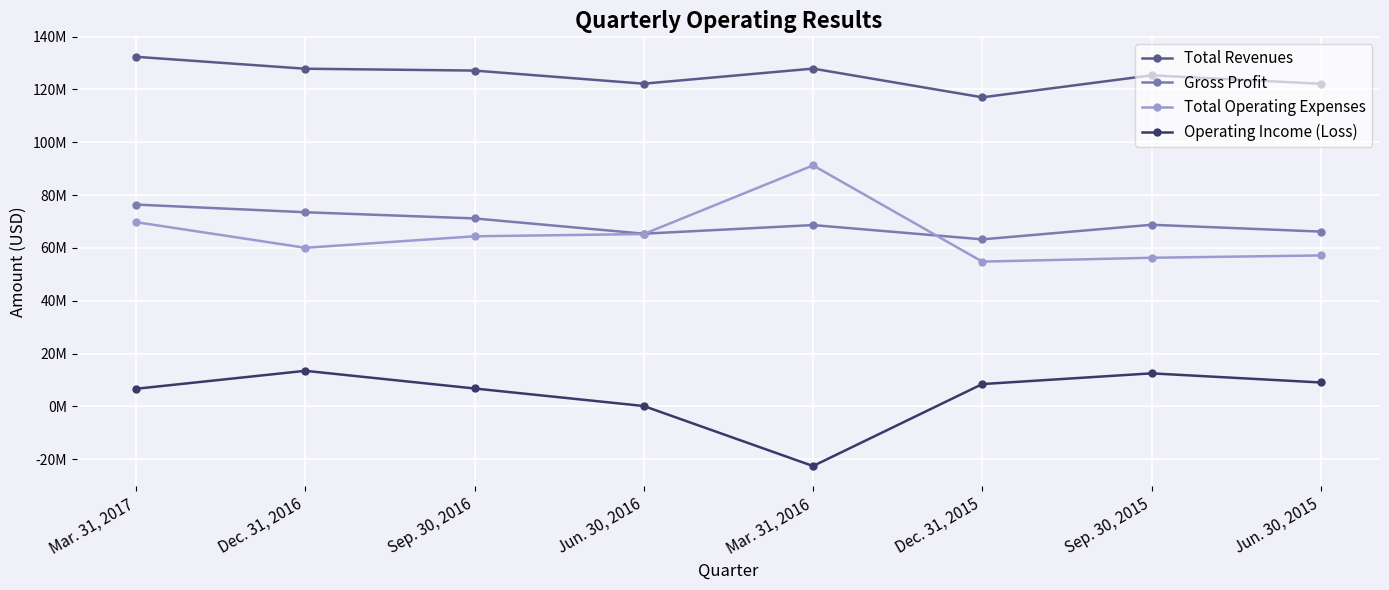

Between Sep. 30, 2016 and Sep. 30, 2015, which series saw the biggest shift?

Total Operating Expenses